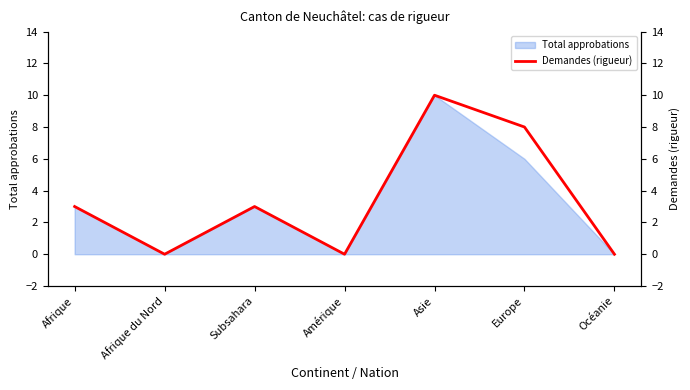

True or false: the data shows 0 at Afrique du Nord.

True